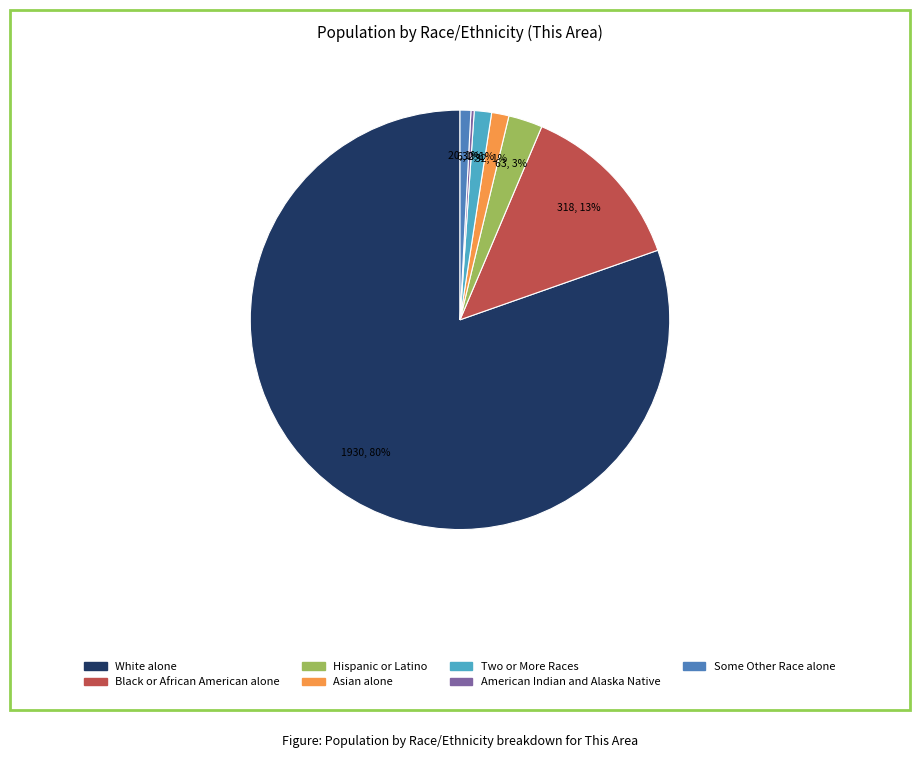

To the nearest percent, what is the average slice percentage?

14%